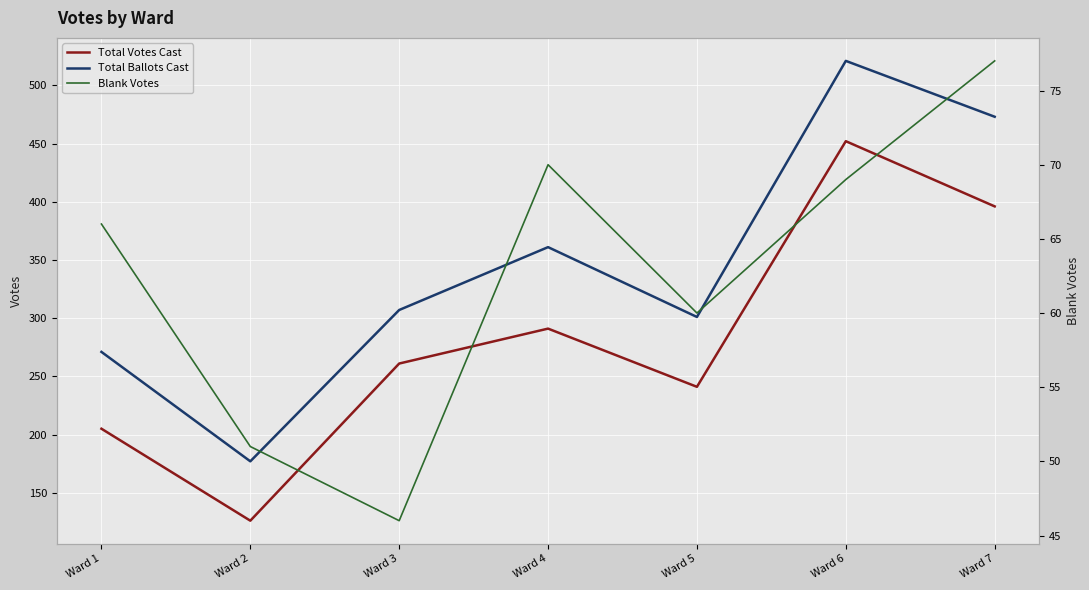

True or false: Total Ballots Cast has a value of 473 at Ward 3.

False